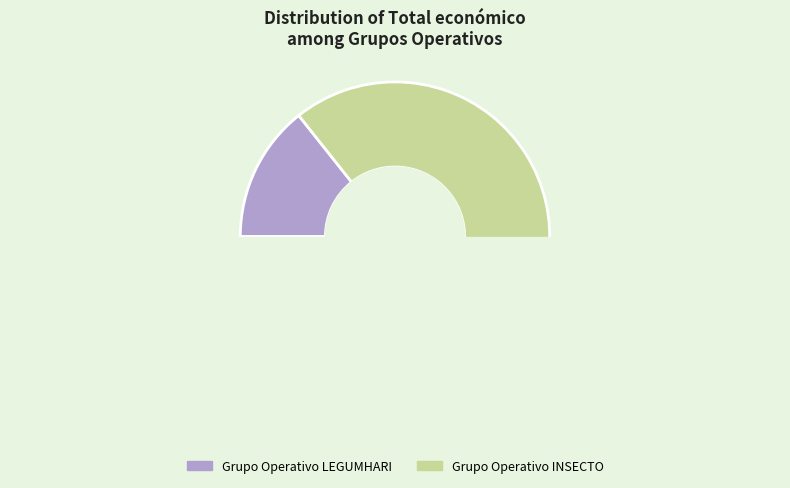

To the nearest percent, what is the combined percentage of Grupo Operativo LEGUMHARI and Grupo Operativo INSECTO?

100%